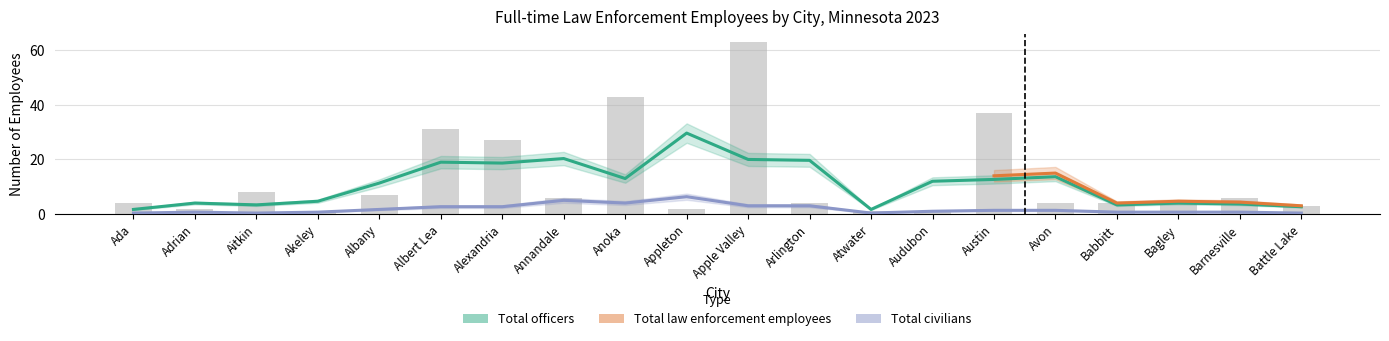

At which label is Total law enforcement employees closest to 32?

Albert Lea